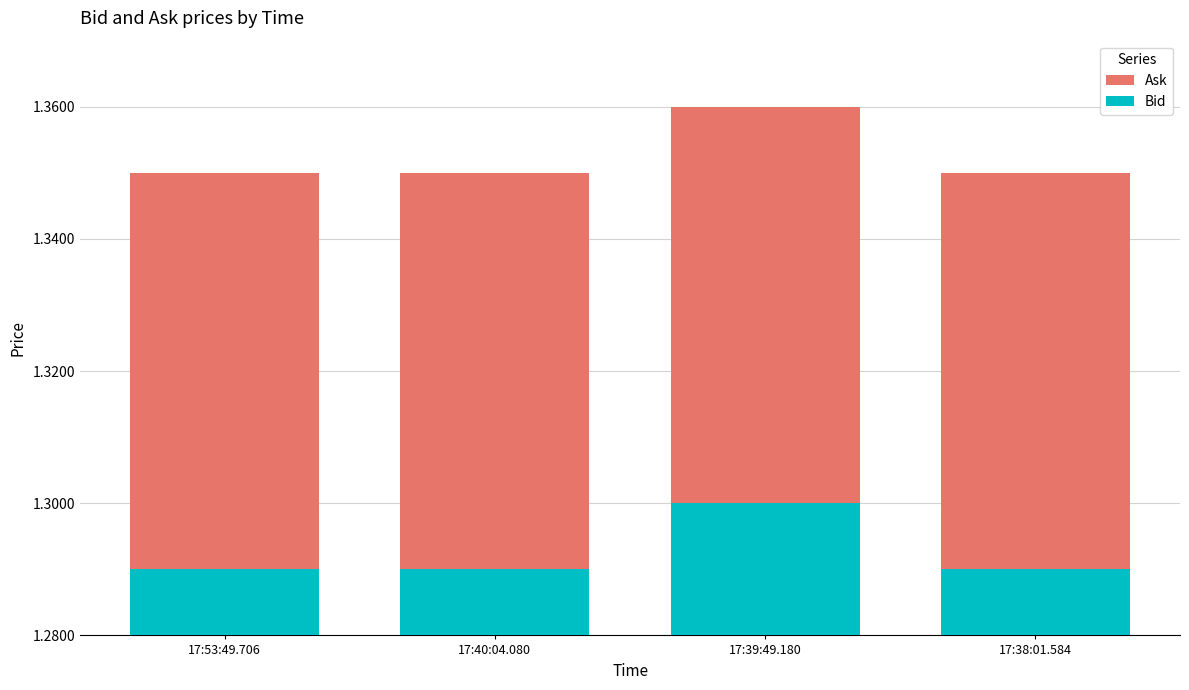

At 17:53:49.706, list the series in order from smallest to largest.

Bid, Ask